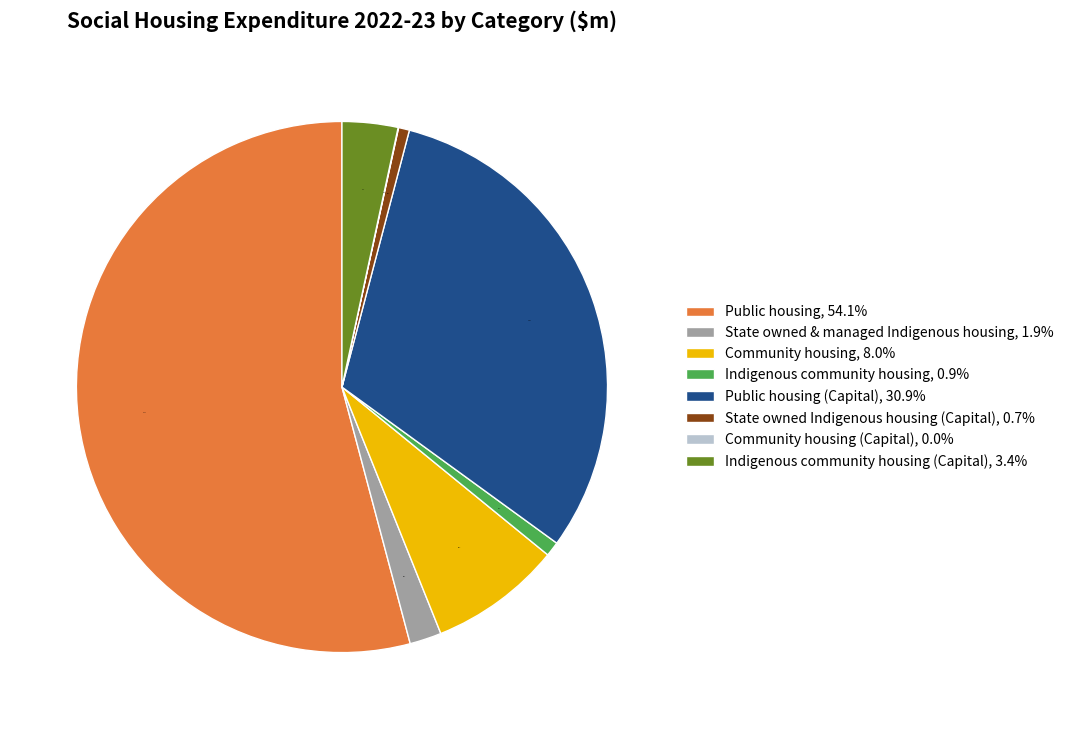

Which category has the biggest portion of the pie?

Public housing, 54.1%